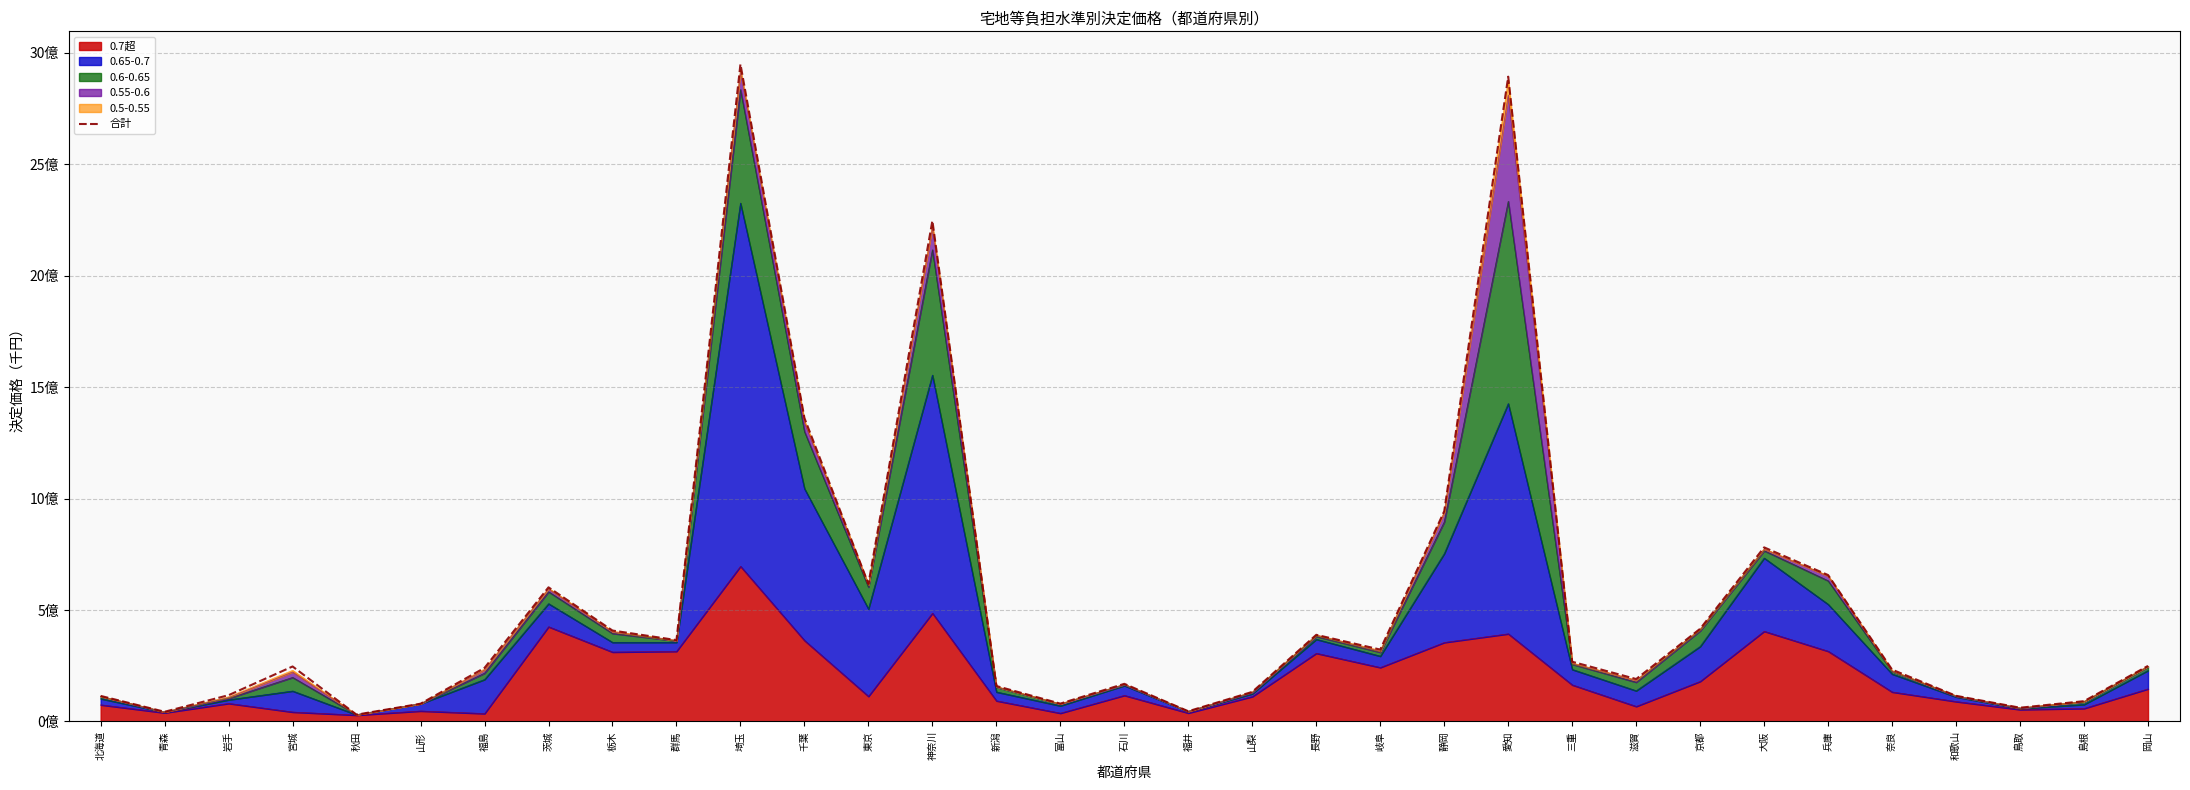

The chart shows a value of 134313015 at 兵庫. True or false?

False